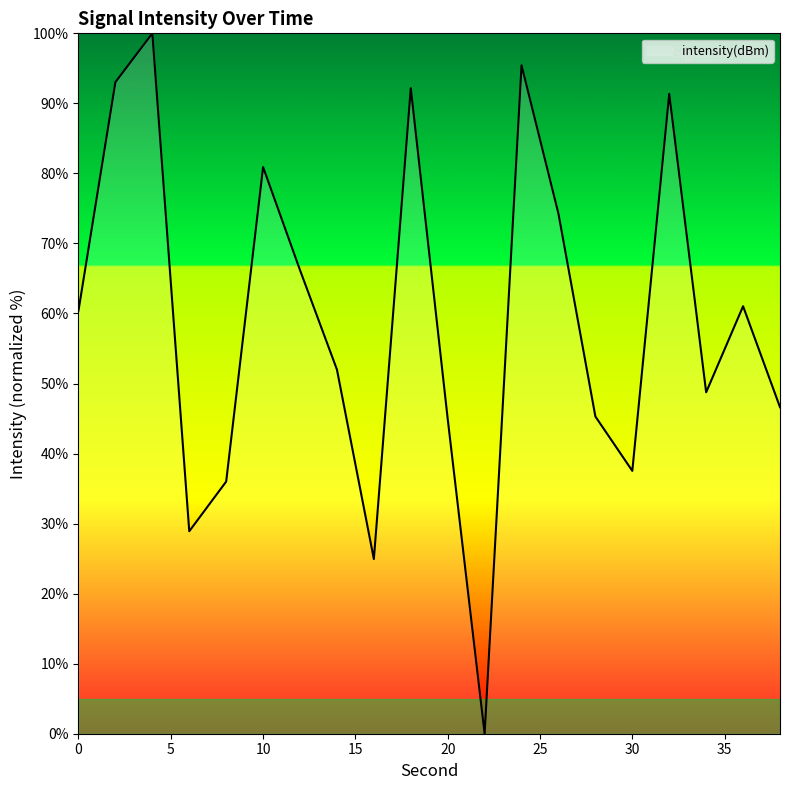

What is the difference between the maximum and minimum values?

100.0